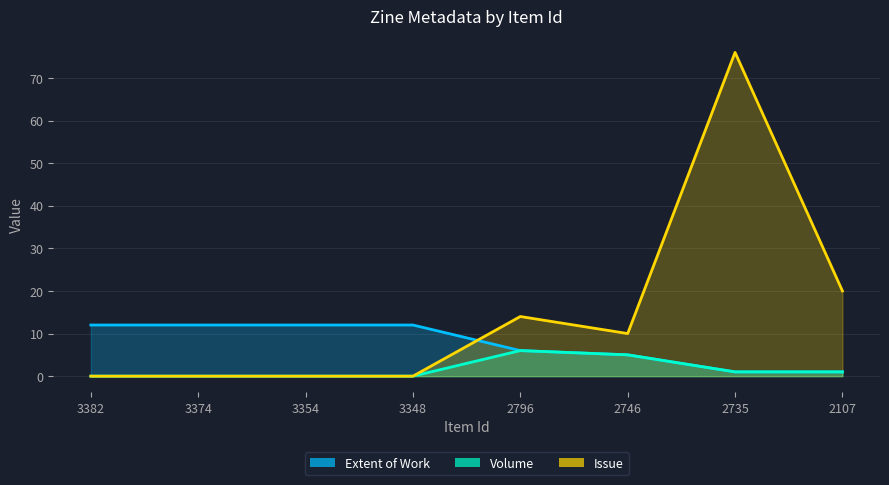

What are all the series names shown in the legend?

Extent of Work, Volume, Issue